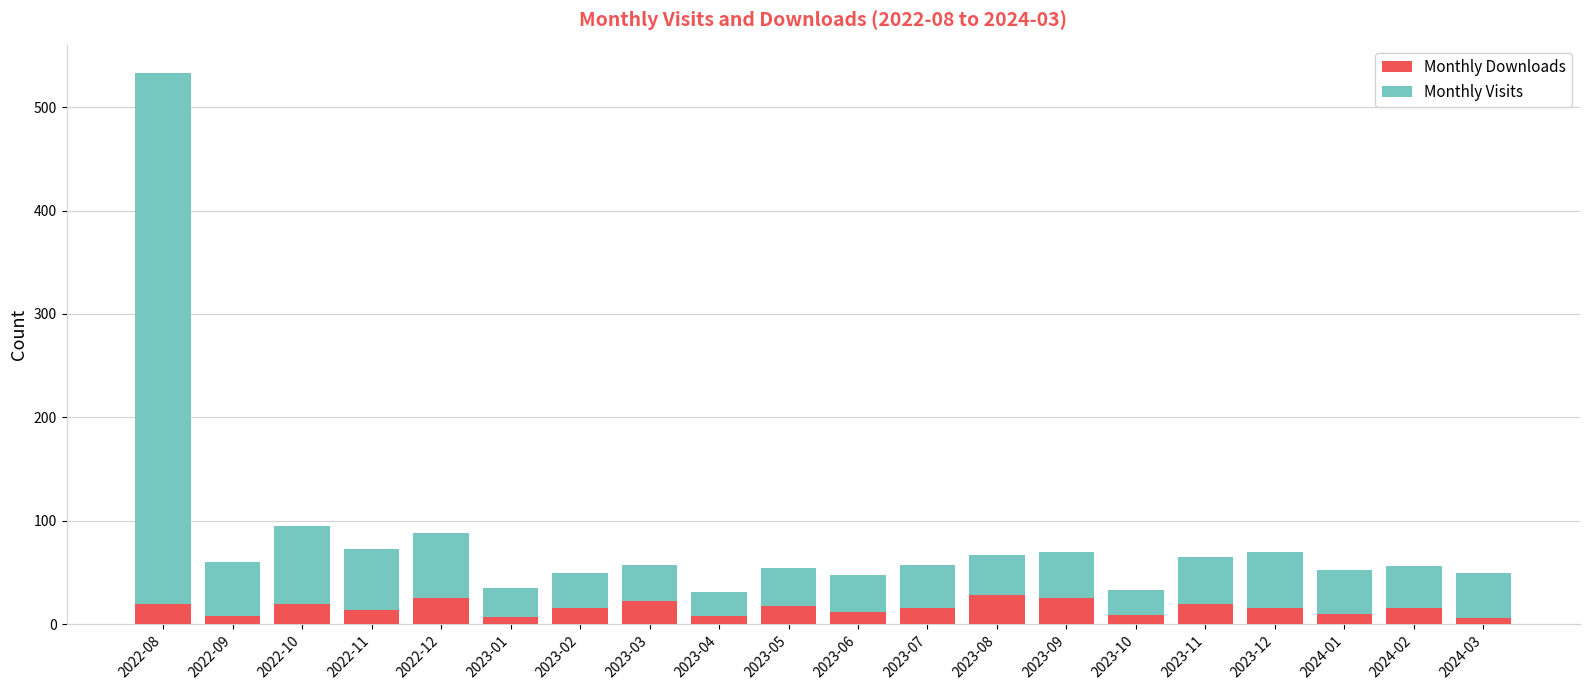

What is the maximum value for Monthly Downloads?

28